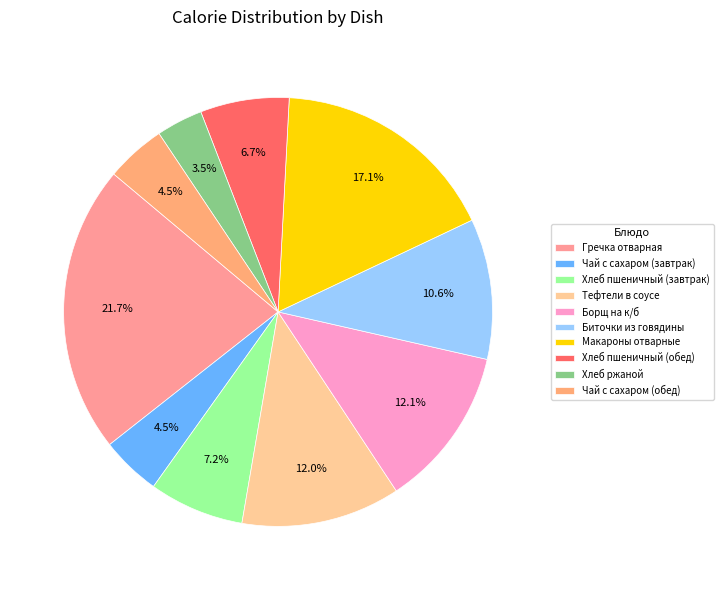

Which slice is the smallest?

Хлеб ржаной